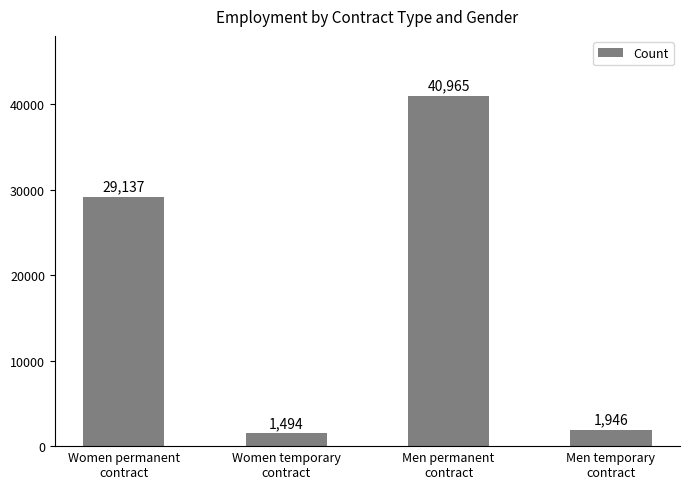

List the labels in order of value, largest first.

Men permanent
contract, Women permanent
contract, Men temporary
contract, Women temporary
contract